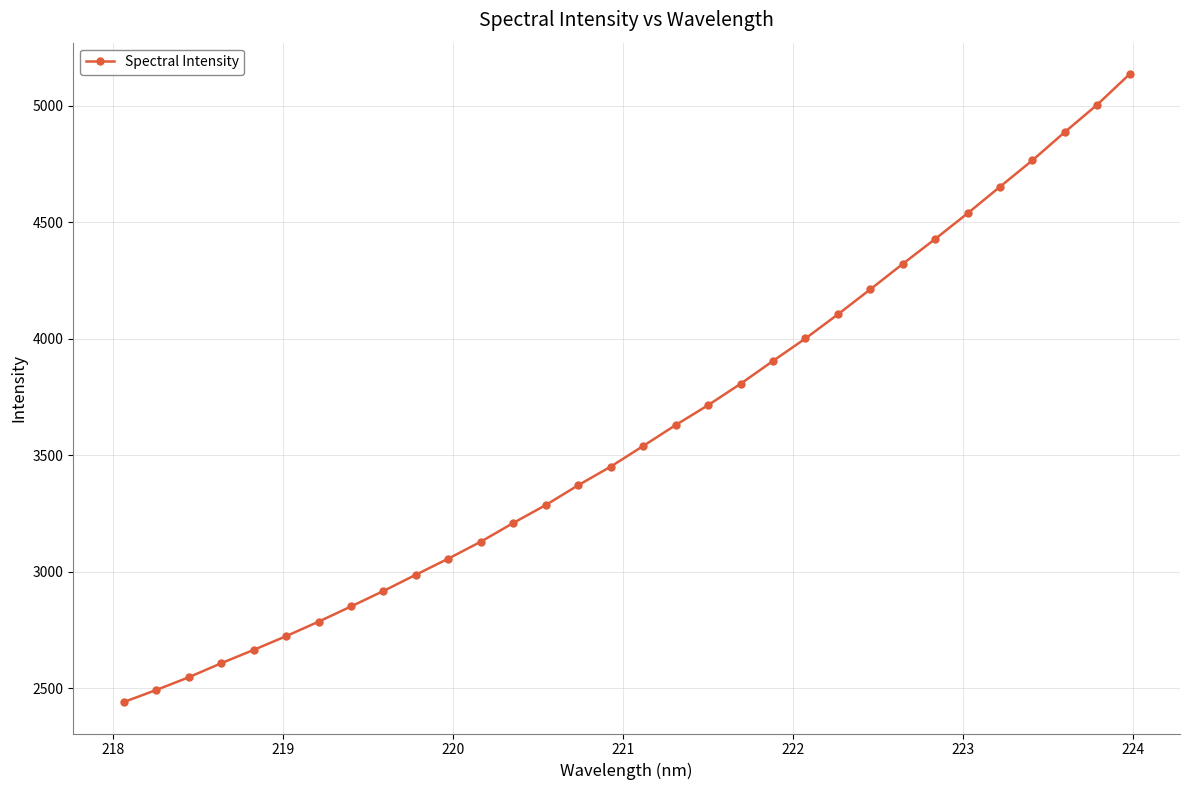

What is the value of the 22nd point from the left?

4001.4